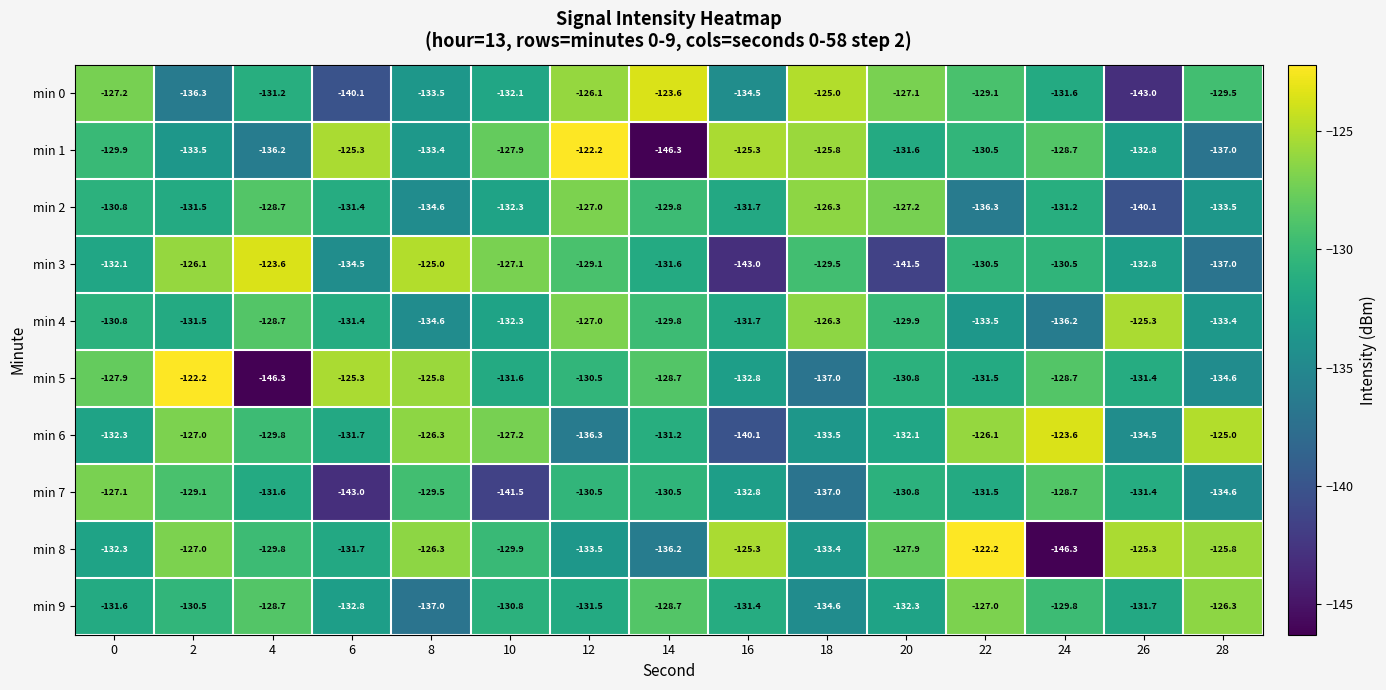

What is the difference between the highest and lowest values at 4?

22.7